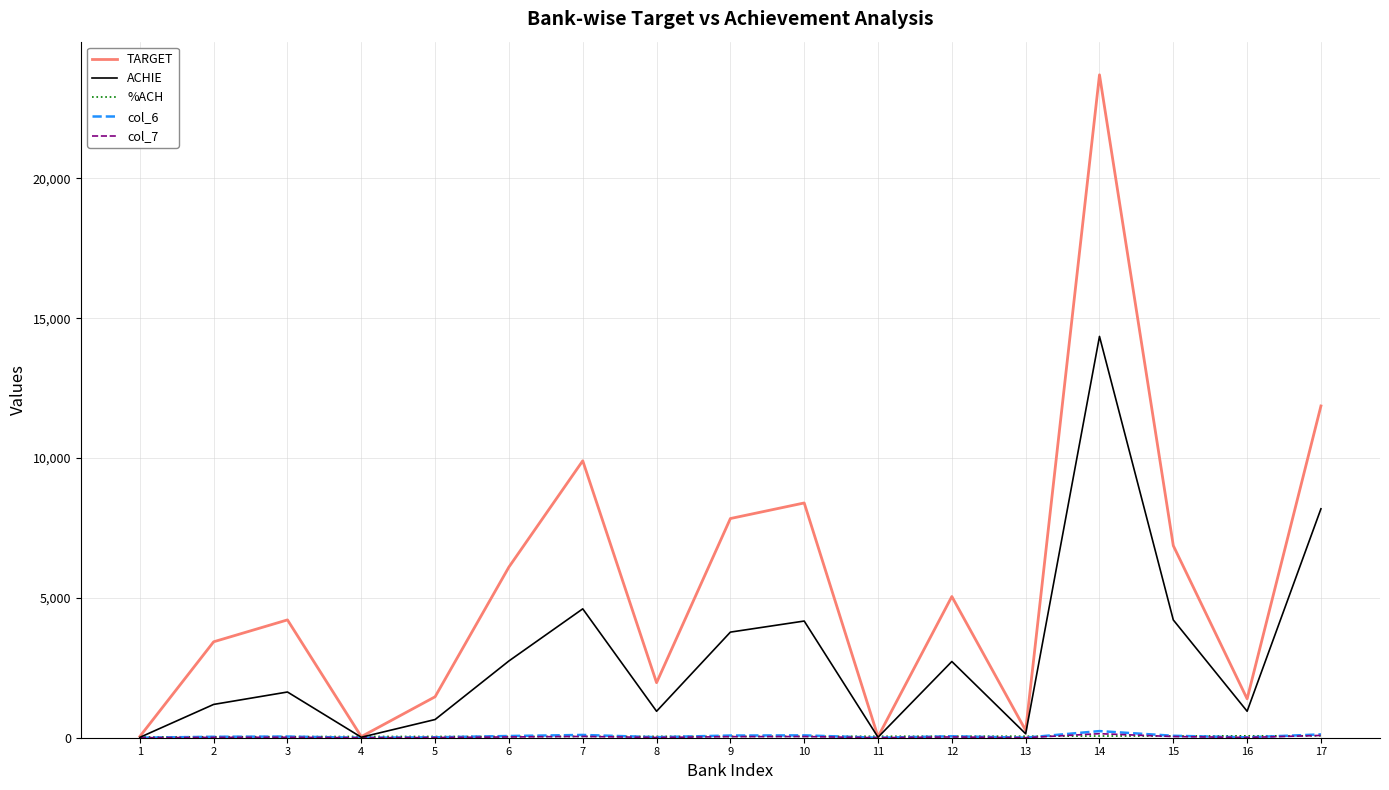

How many lines are shown in the chart?

5